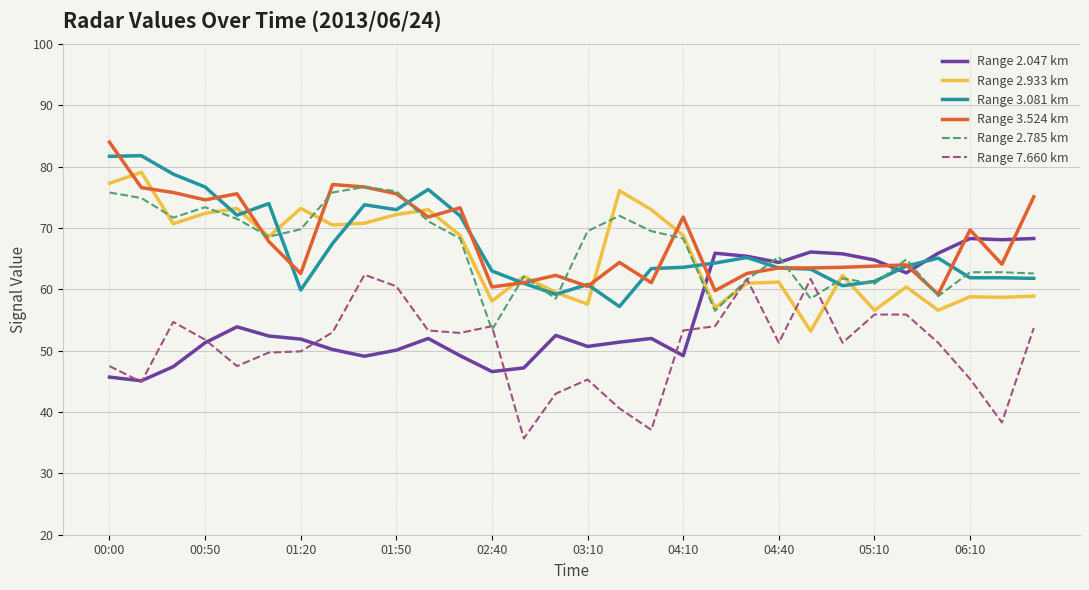

What is the minimum value shown in the chart?

35.7